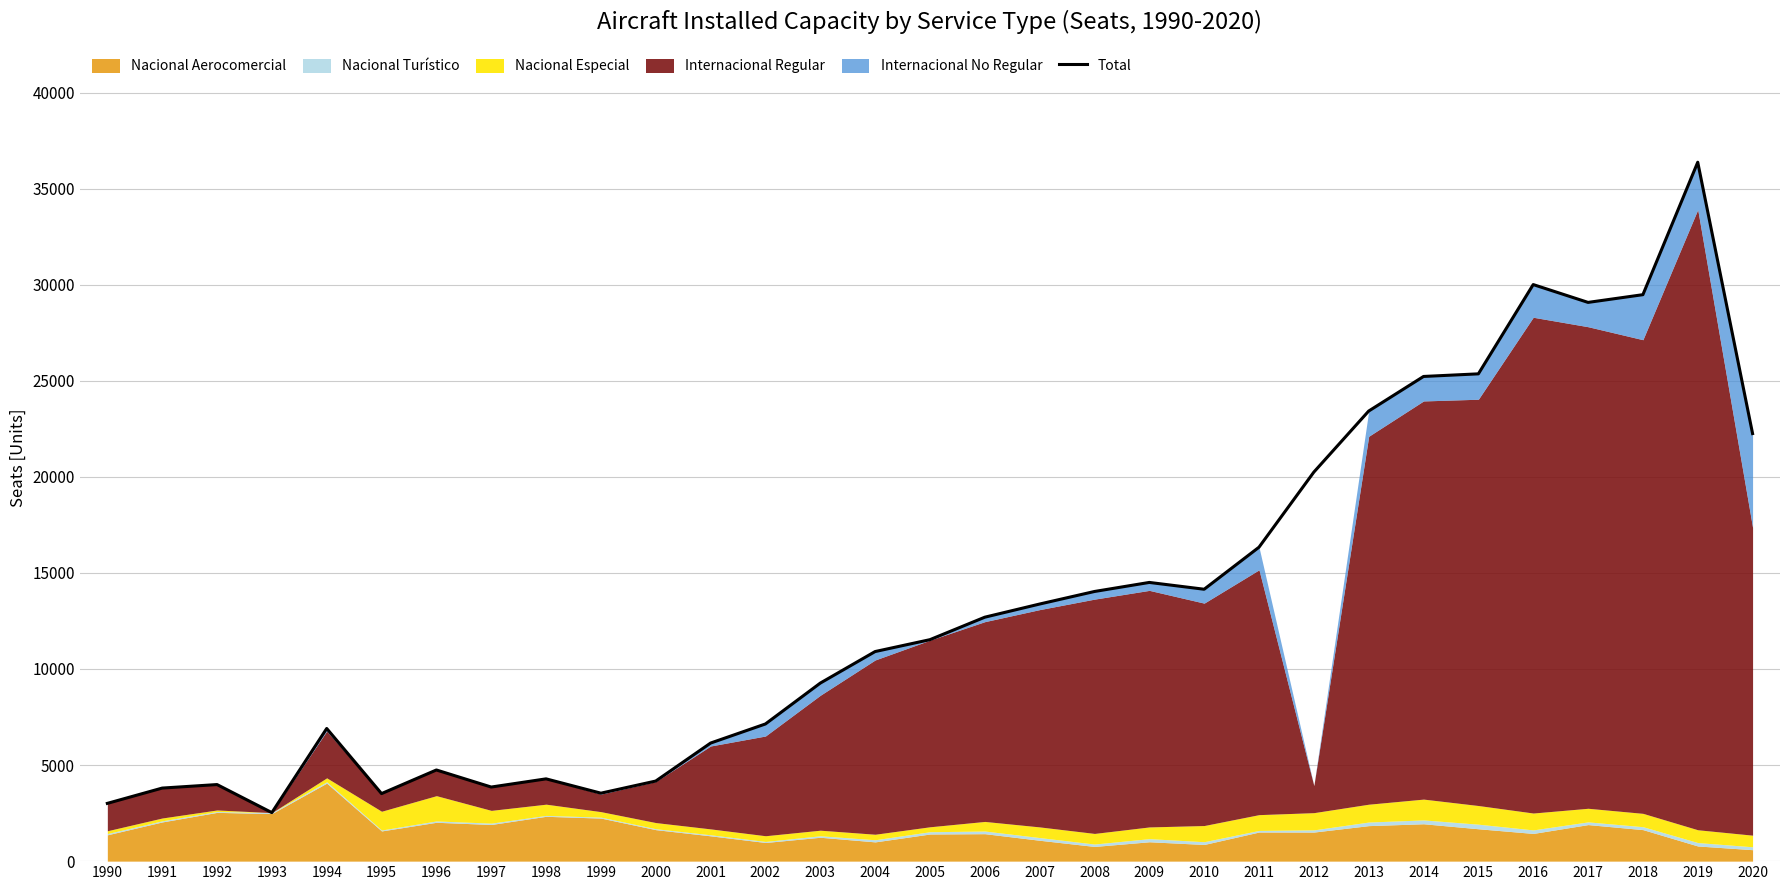

At which category does the chart reach its minimum across all series?

1993